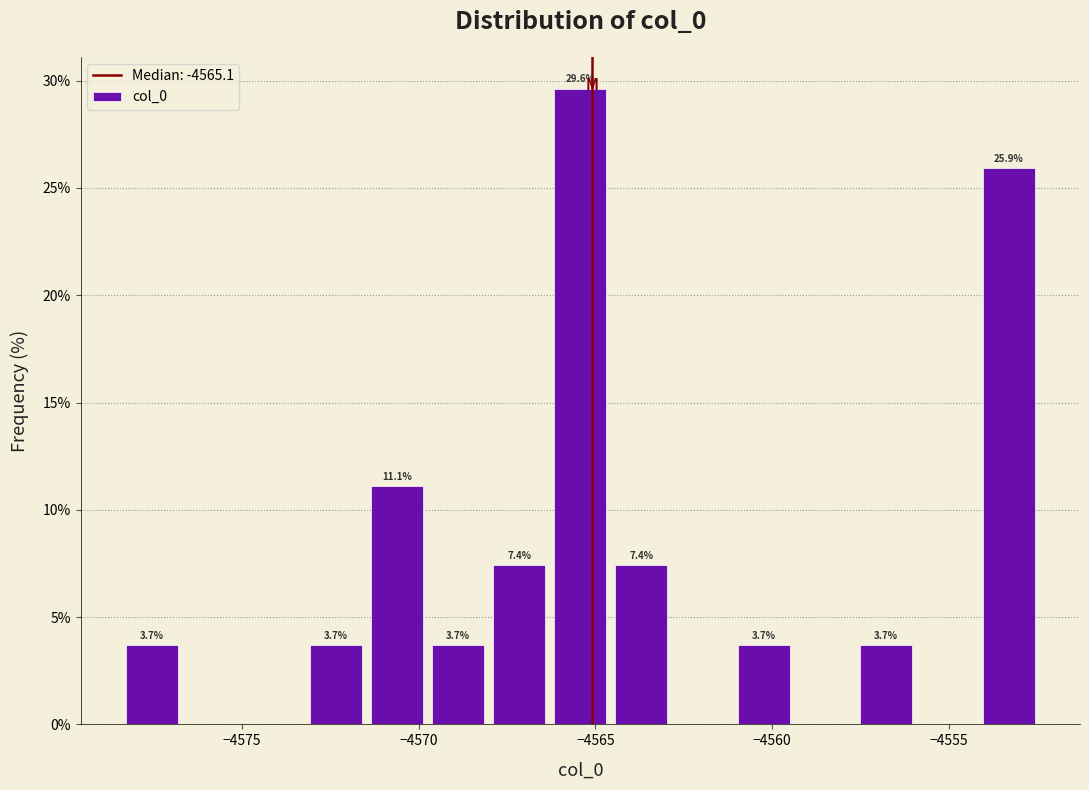

Read against the x-axis, roughly where is the centre of the tallest bar?

-4565.5